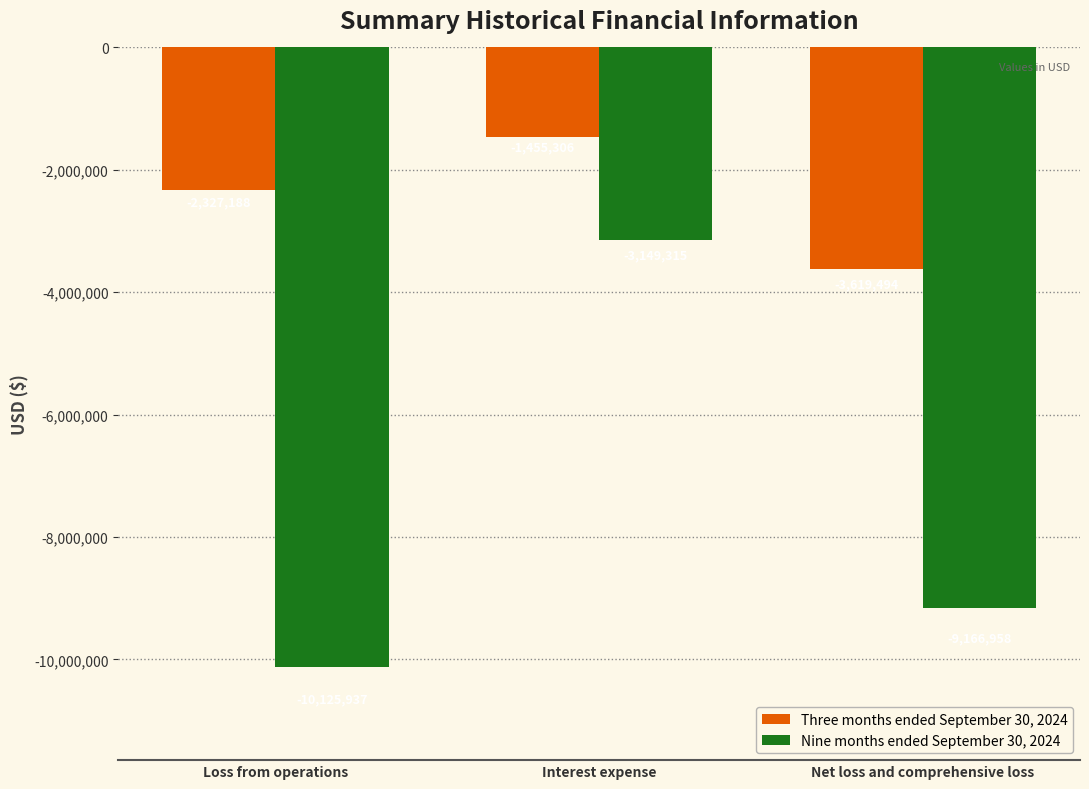

What is the total value across all series at Interest expense?

-4604621